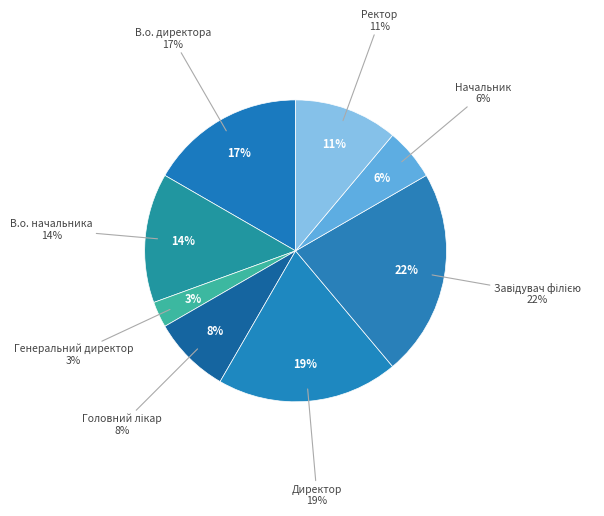

To the nearest percent, what portion does В.о. директора represent?

17%